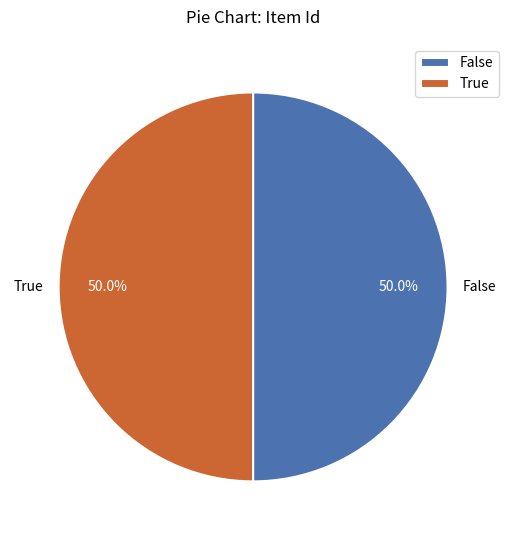

What percentage is NOT represented by False?

50.0%